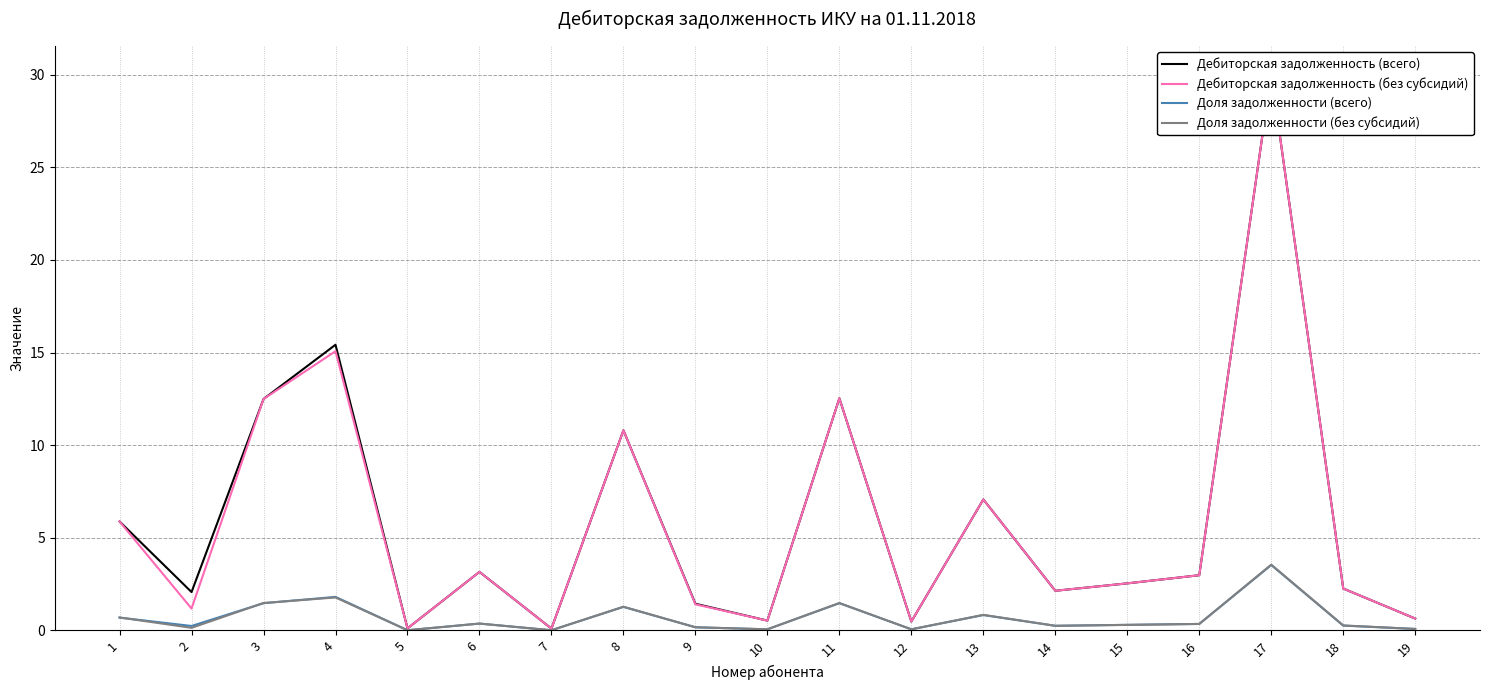

True or false: Дебиторская задолженность (без субсидий) and Дебиторская задолженность (всего) cross at least once.

False